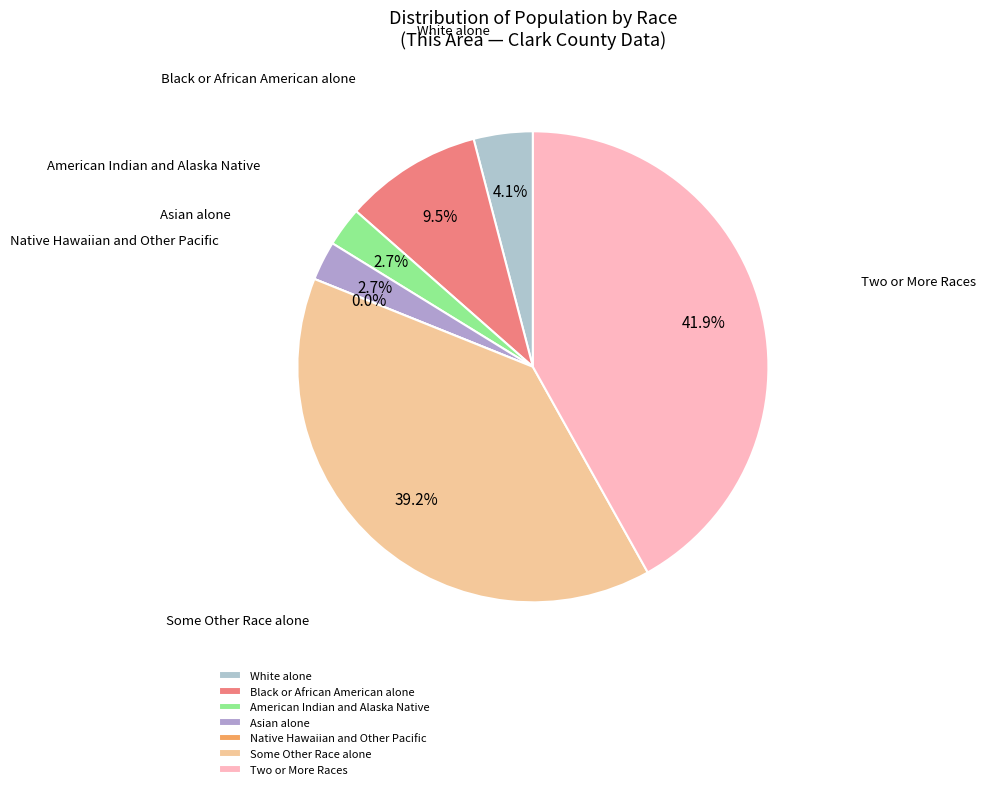

True or false: Under 18 years accounts for 6% of the total.

False